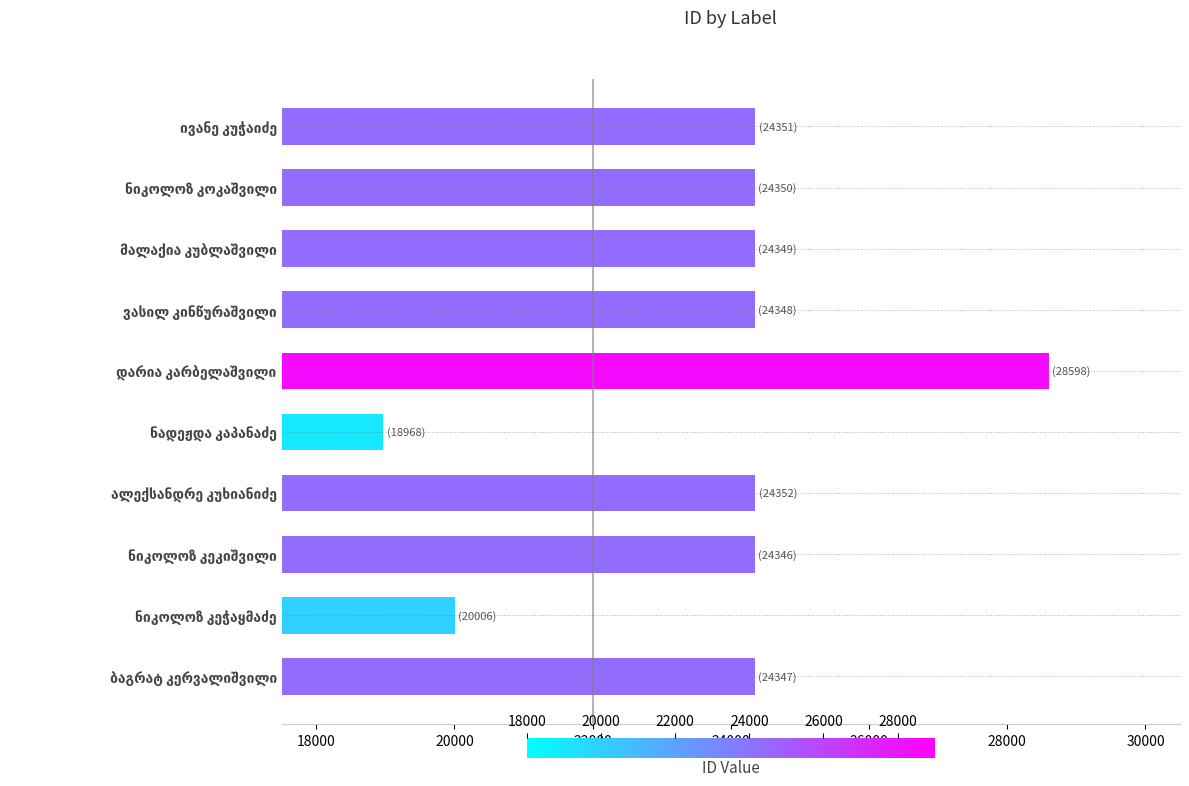

What is the value of the 8th bar from the top?

24346